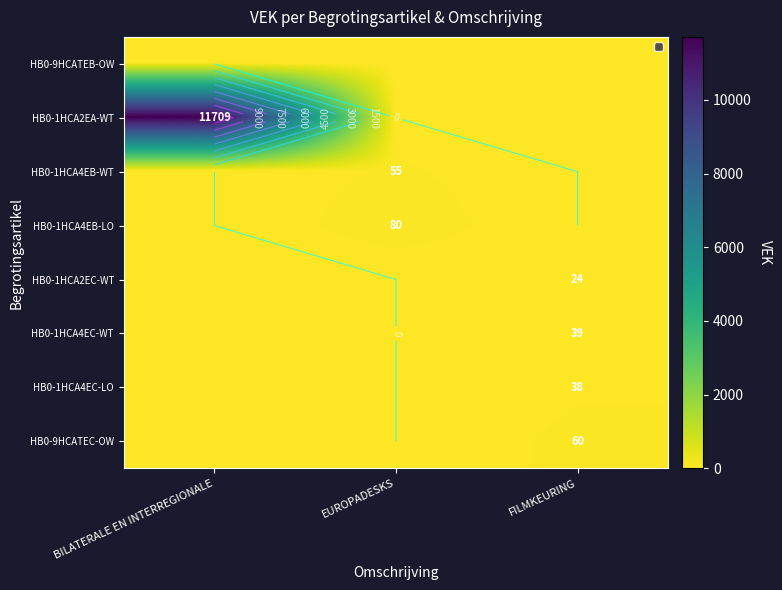

Which category has the lowest value across all series?

BILATERALE EN INTERREGIONALE